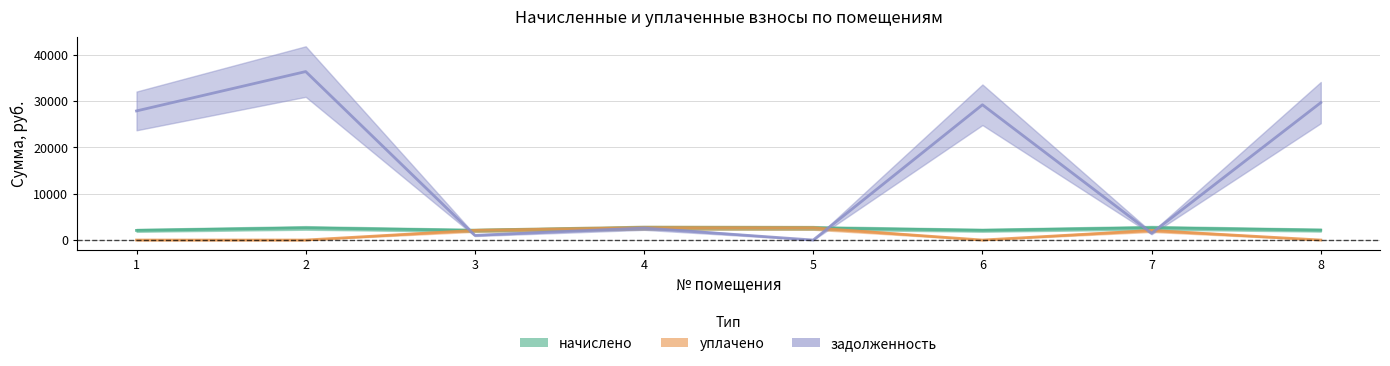

Does the chart have visible grid lines?

Yes